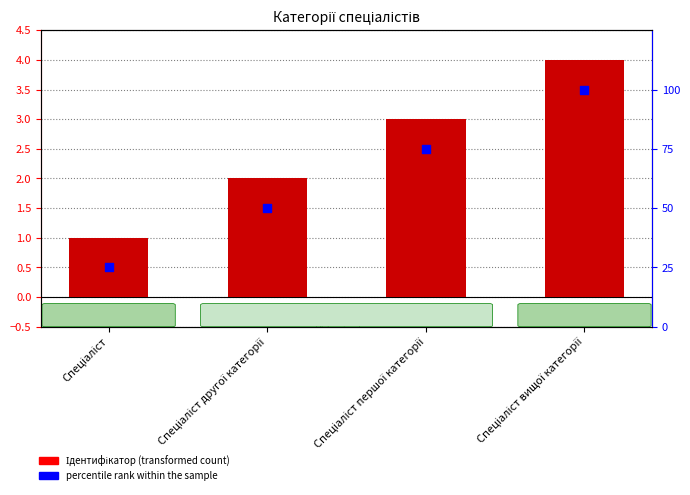

At which category is the sum across all series the highest?

Спеціаліст вищої категорії